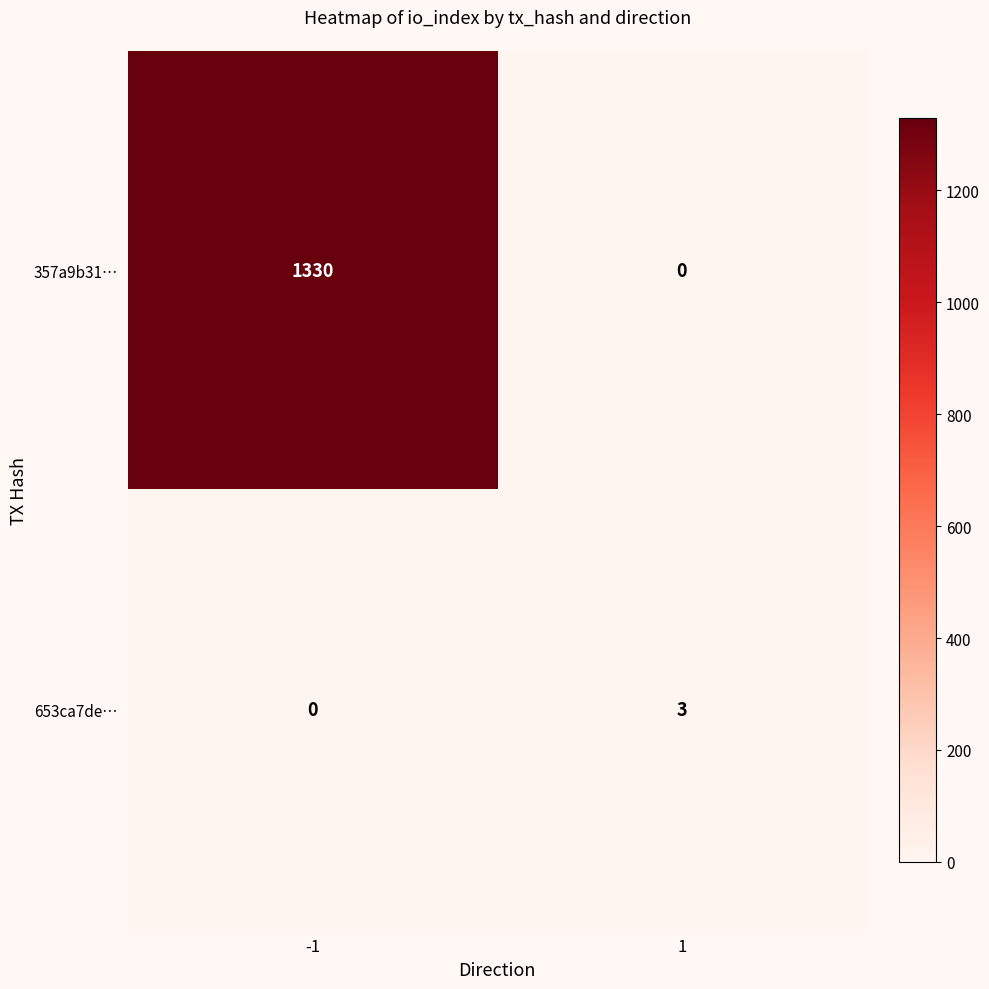

What is the greatest value displayed?

1330